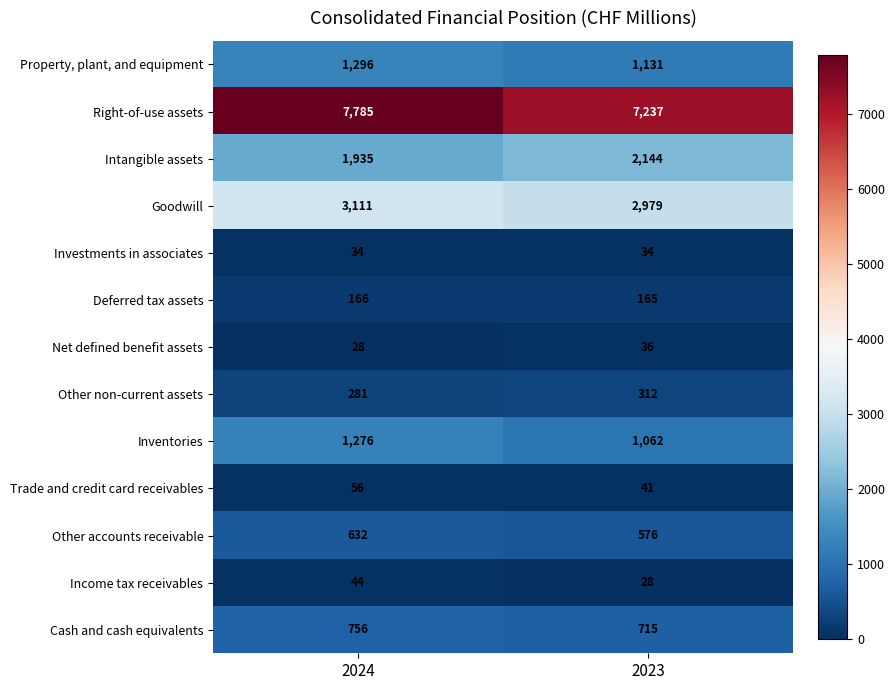

What is the smallest value displayed?

28